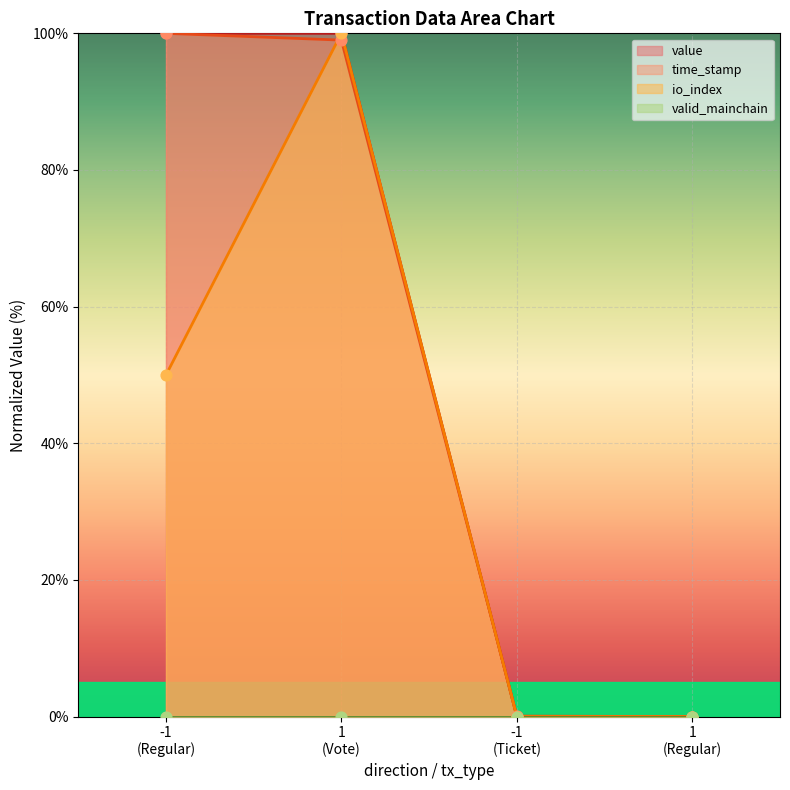

What is the total value across all series at 1?

299.0